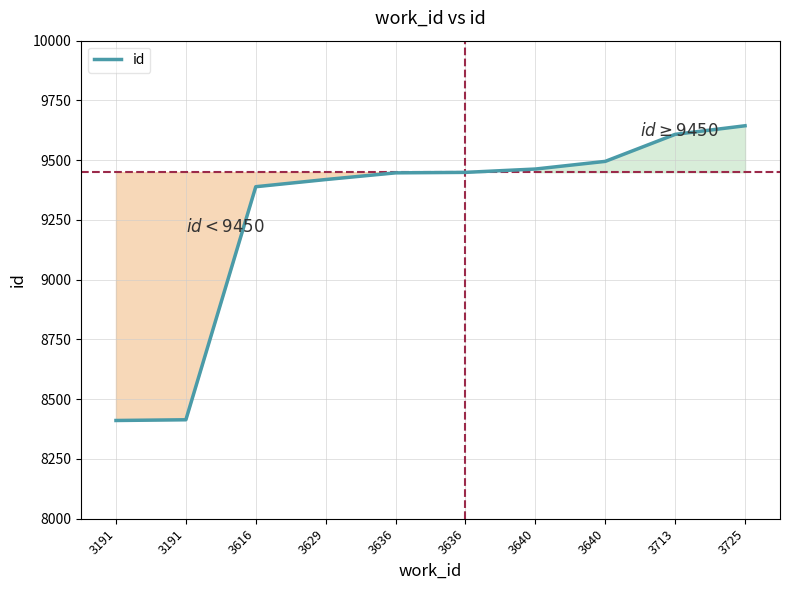

True or false: the data has more than 1 interior local peaks.

False